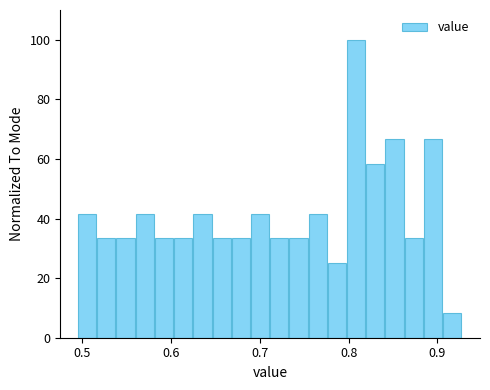

Around what value on the x-axis is the tallest bar? Give the approximate position of its centre, as read against the axis.

0.81